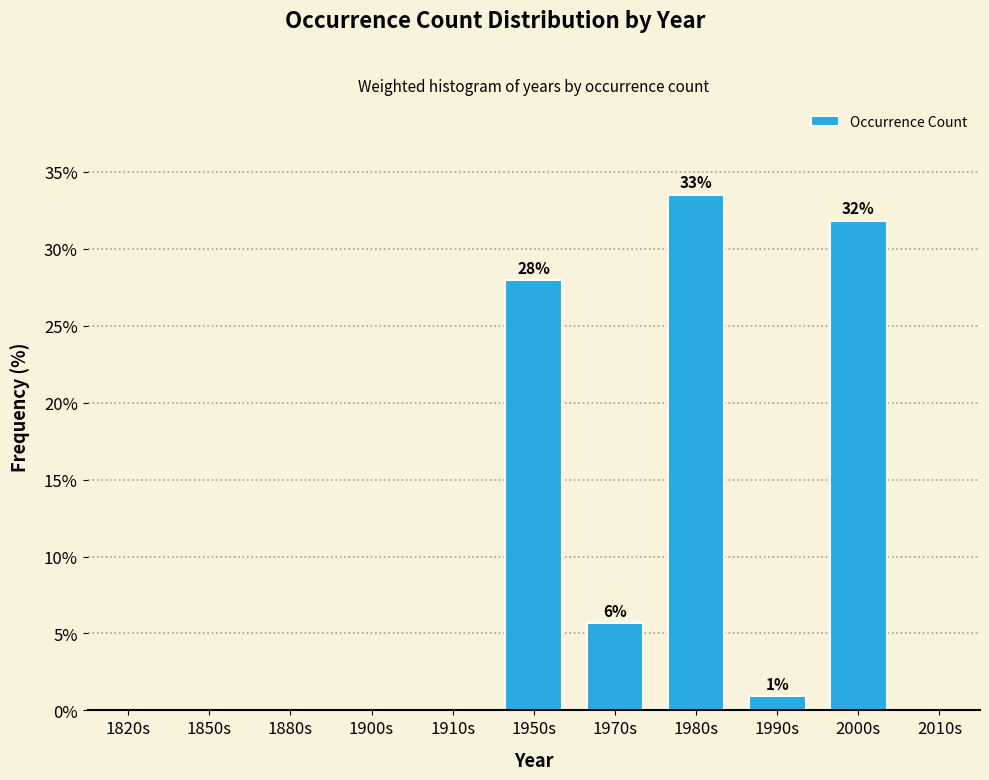

True or false: the data shows 0.0 at 1850s.

True